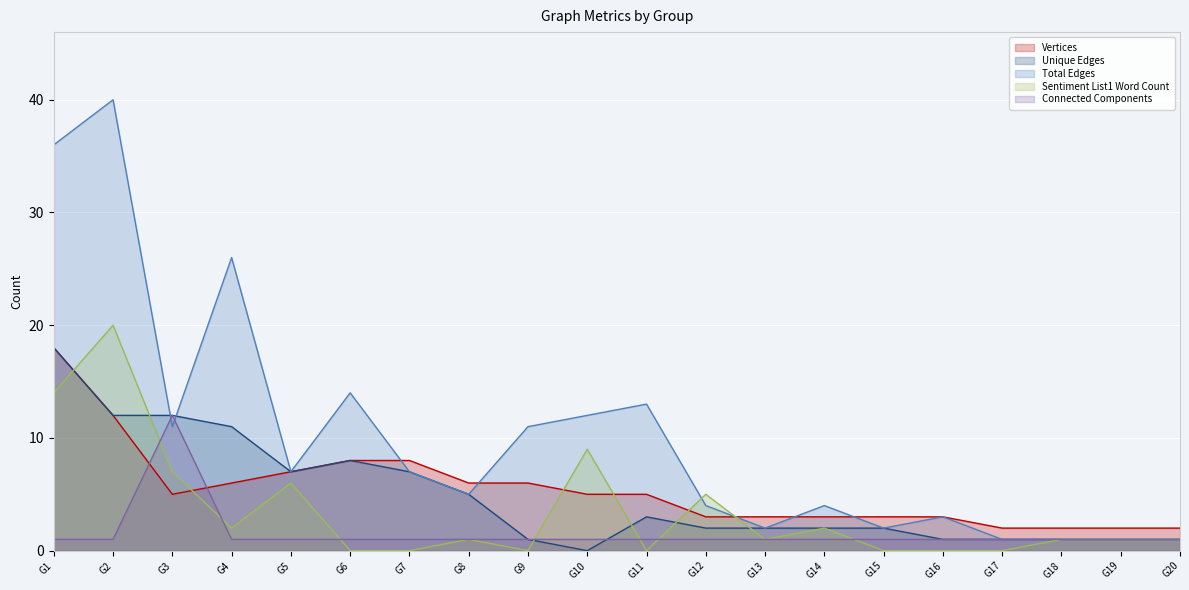

What is the highest value of the Connected Components series?

12